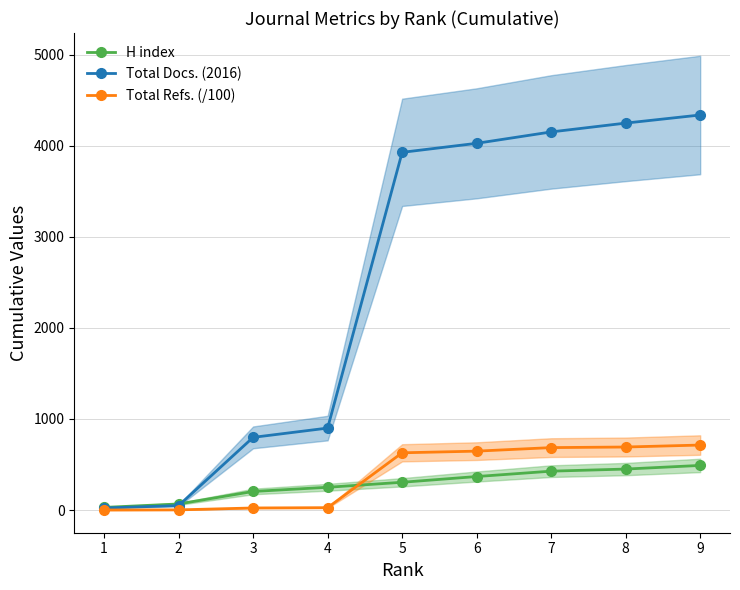

At how many categories does at least one series exceed 2365?

5